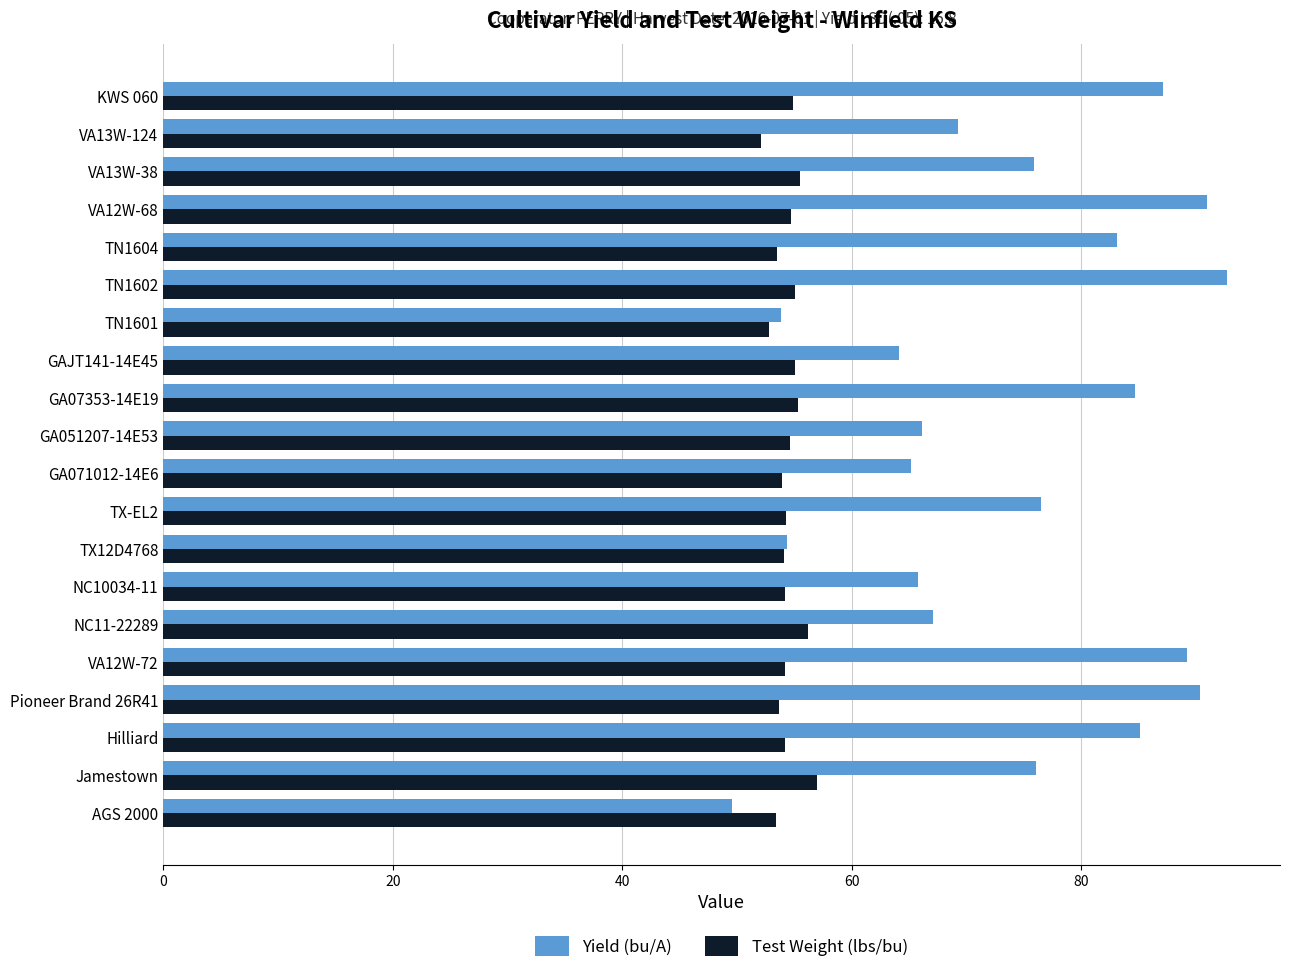

List the series in order of their overall mean, lowest first.

Test Weight (lbs/bu), Yield (bu/A)